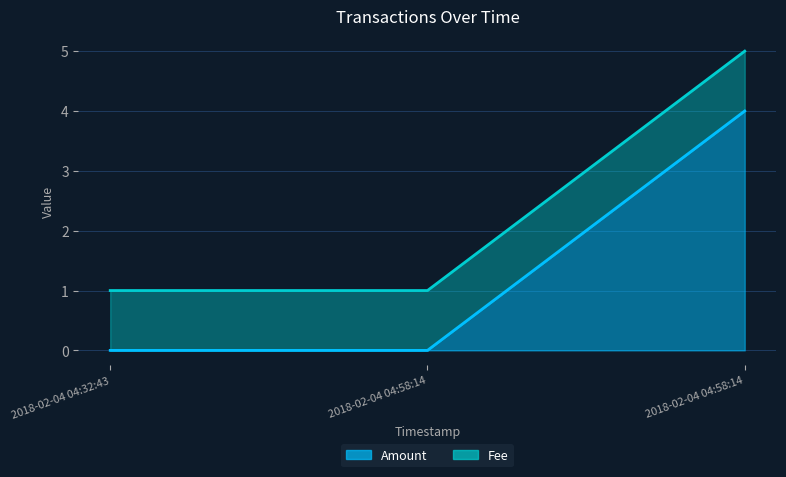

What is the label of the 1st point from the right?

2018-02-04 04:58:14